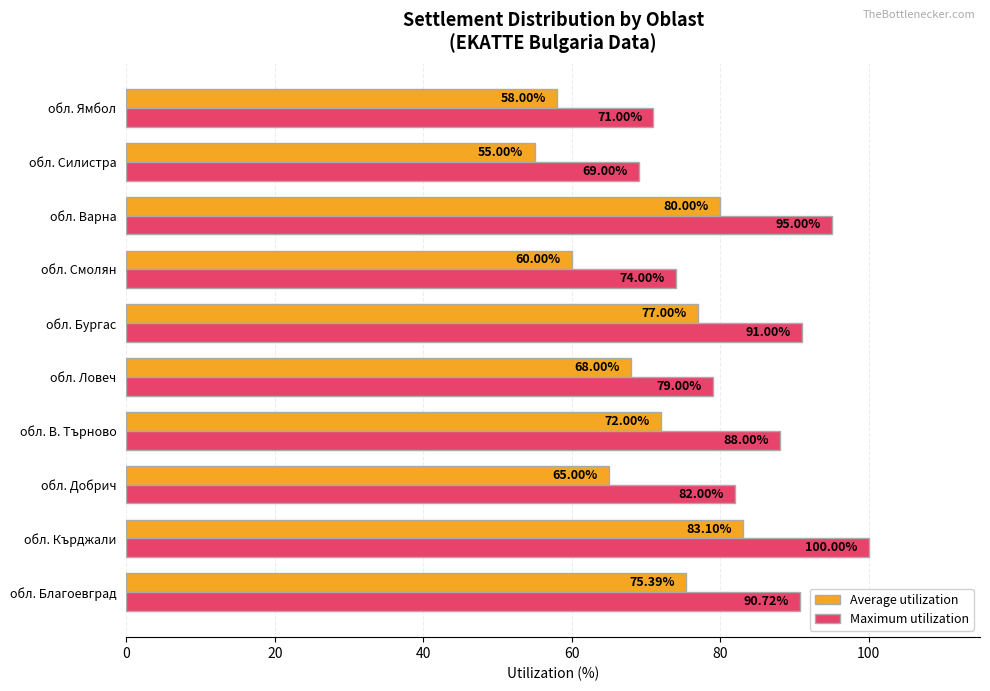

List the labels in order of Maximum utilization value, smallest first.

обл. Силистра, обл. Ямбол, обл. Смолян, обл. Ловеч, обл. Добрич, обл. В. Търново, обл. Благоевград, обл. Бургас, обл. Варна, обл. Кърджали